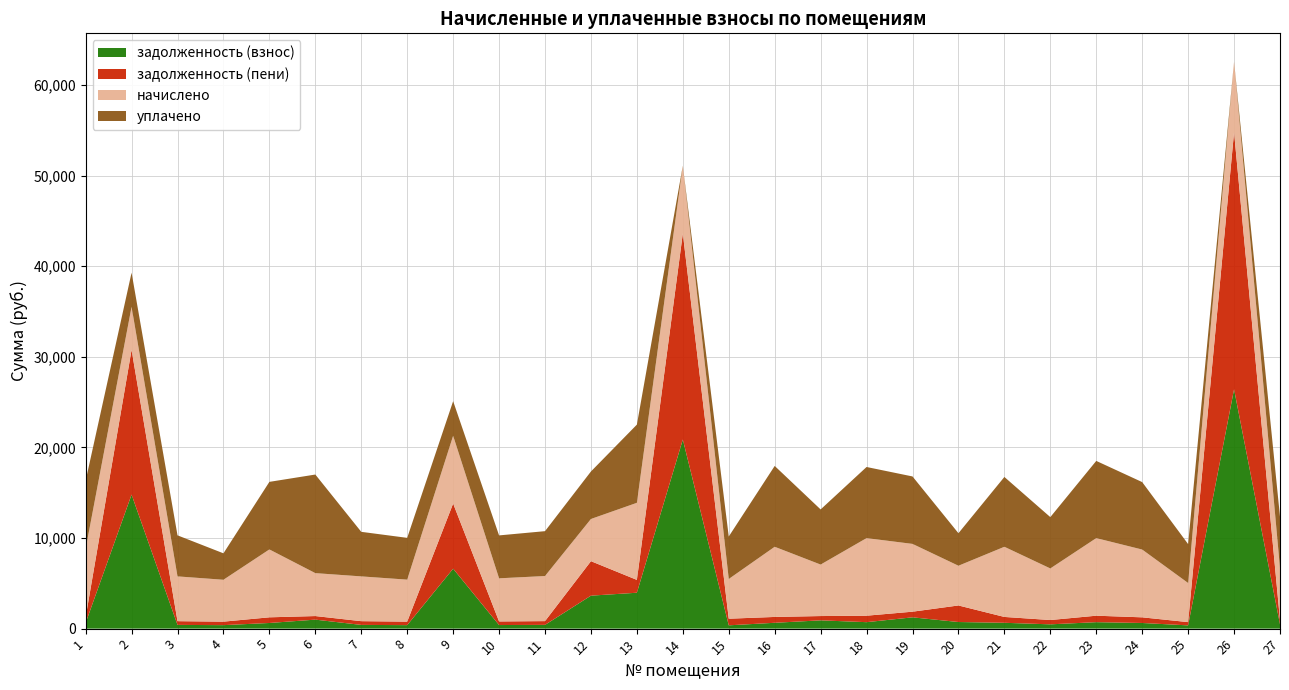

Reading right to left, list all the values displayed in this chart.

задолженность (взнос): 476.4	26421.0	359.7	623.5	713.6	474.5	645.3	730.7	1247.0	713.6	914.9	645.3	365.4	20875.0	3962.3	3640.7	414.7	396.7	6617.9	386.2	411.9	993.4	624.4	385.3	411.9	14791.6	629.2
задолженность (пени): 476.4	28368.4	359.7	623.5	713.6	474.5	645.3	1826.8	623.5	713.6	473.6	645.3	730.1	22745.4	1417.8	3805.1	414.7	396.7	7188.4	386.2	411.9	394.8	624.4	385.3	411.9	15978.8	629.2
начислено: 5716.8	7789.4	4316.0	7481.9	8563.8	5694.0	7743.8	4384.4	7481.9	8563.8	5682.6	7743.8	4384.4	7481.9	8506.8	4657.7	4976.5	4760.2	7481.9	4634.9	4942.4	4737.4	7493.3	4623.5	4942.4	4748.8	7550.3
уплачено: 5689.2	0.0	4295.2	7445.8	8522.4	5666.5	7706.4	3590.2	7445.8	7850.1	6085.7	8922.3	4686.9	0.0	8631.6	5241.6	4952.5	4737.2	3820.0	4612.5	4918.6	10883.0	7457.1	2918.6	4530.6	3772.0	7513.8